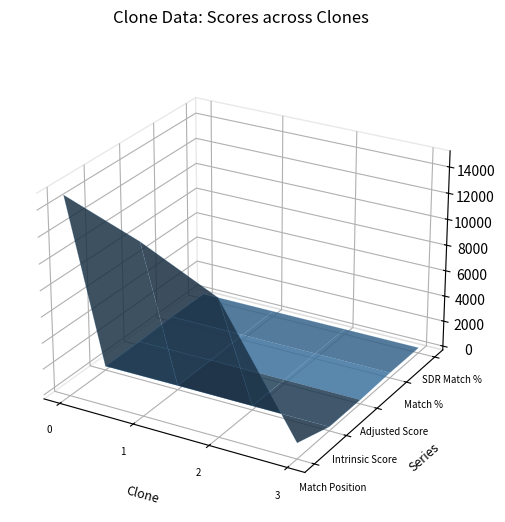

Reading left to right, extract all data points from this chart.

Match Position: TRCN0000111177=14910.0	TRCN0000111176=12828.0	TRCN0000111178=10132.0	TRCN0000111179=914.0
Intrinsic Score: TRCN0000111177=0.5	TRCN0000111176=13.2	TRCN0000111178=5.6	TRCN0000111179=5.0
Adjusted Score: TRCN0000111177=0.7	TRCN0000111176=17.2	TRCN0000111178=7.3	TRCN0000111179=3.5
Match %: TRCN0000111177=100.0	TRCN0000111176=100.0	TRCN0000111178=100.0	TRCN0000111179=100.0
SDR Match %: TRCN0000111177=100.0	TRCN0000111176=100.0	TRCN0000111178=100.0	TRCN0000111179=100.0